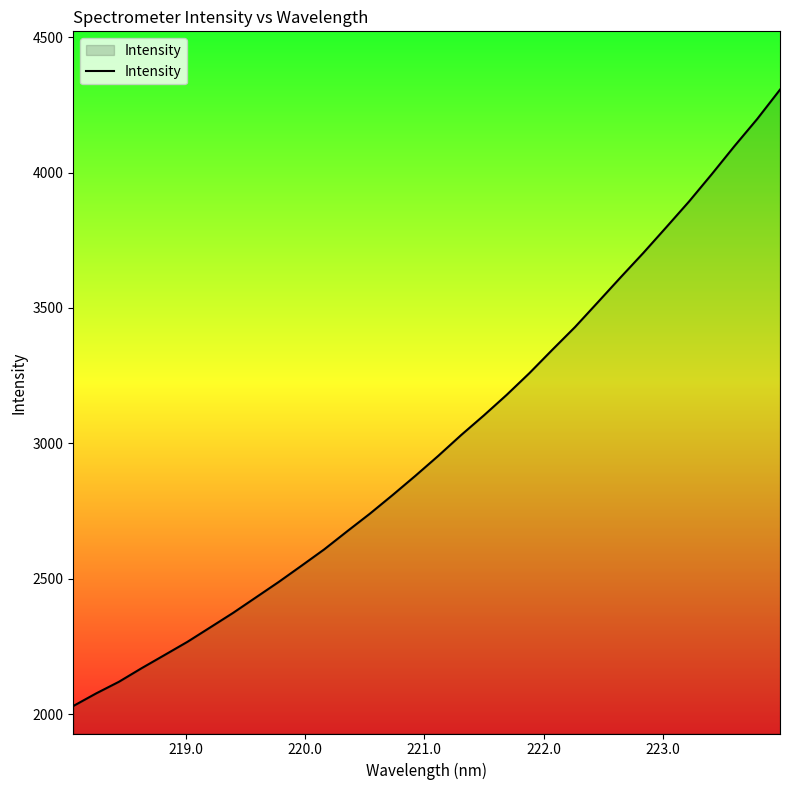

What is the greatest value displayed?

4306.3